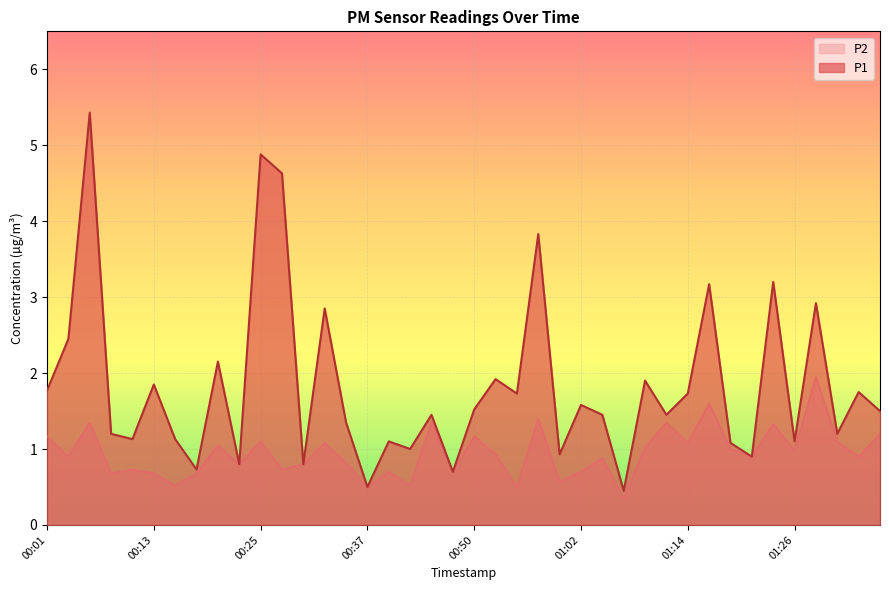

True or false: P1 and P2 intersect in this chart.

False